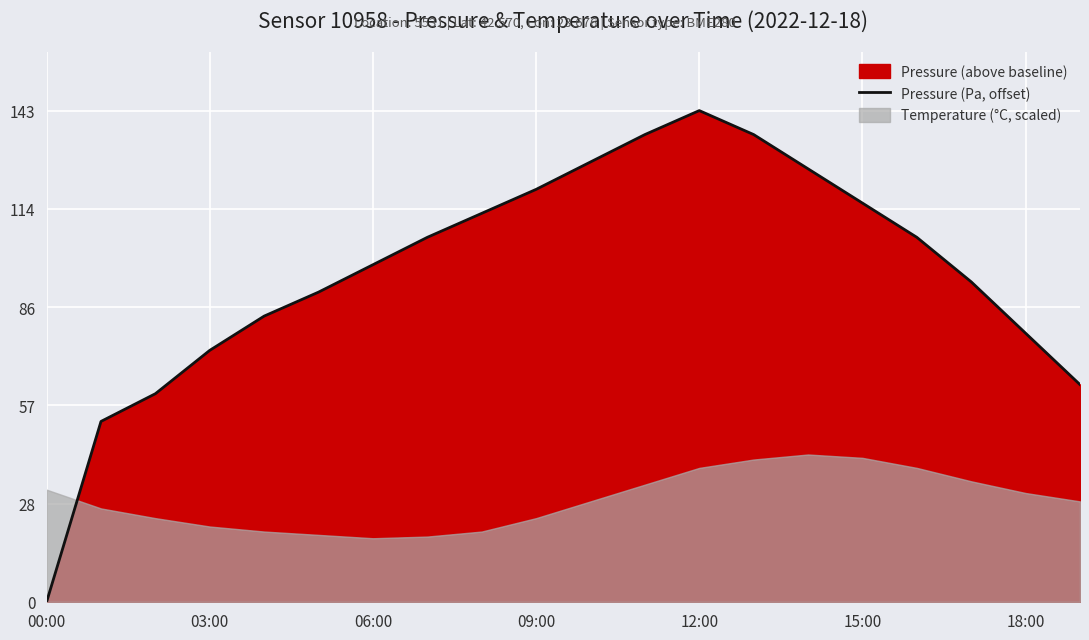

Reading left to right, list all the values displayed in this chart.

0.0	52.7	60.8	73.4	83.4	90.4	98.4	106.4	113.4	120.4	128.4	136.4	143.4	136.4	126.4	116.4	106.4	93.4	78.4	63.4